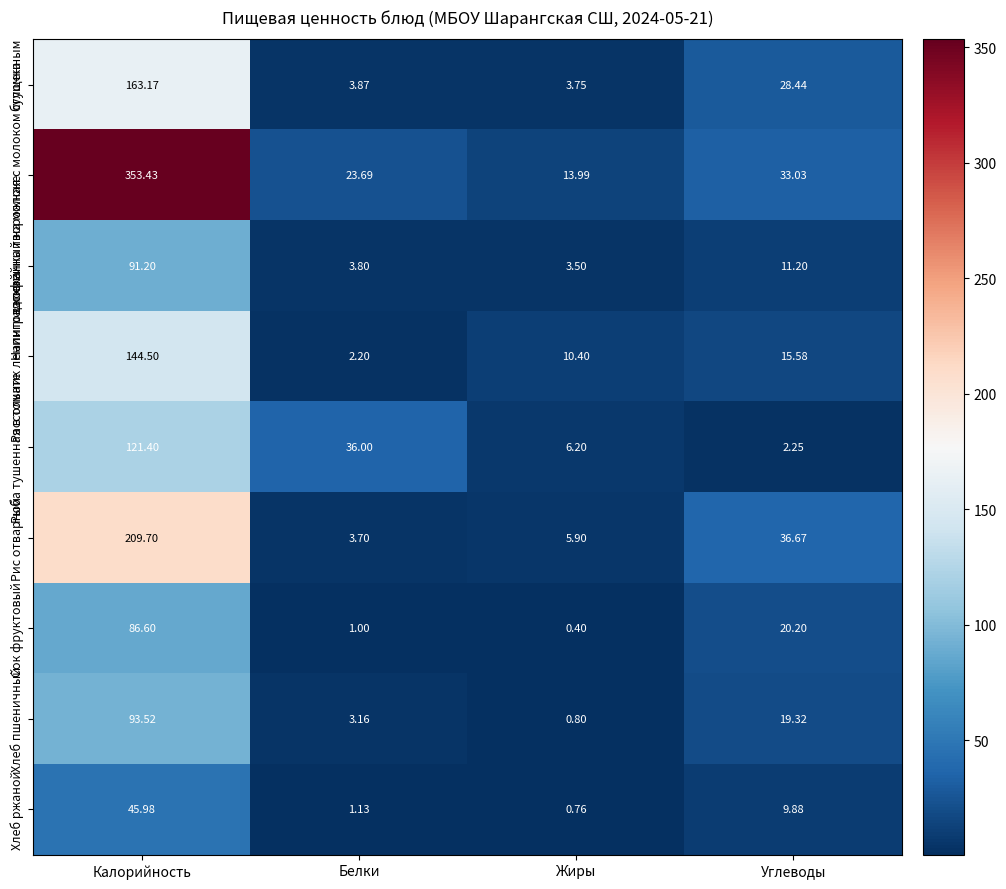

At which category is the sum across all series the highest?

Калорийность